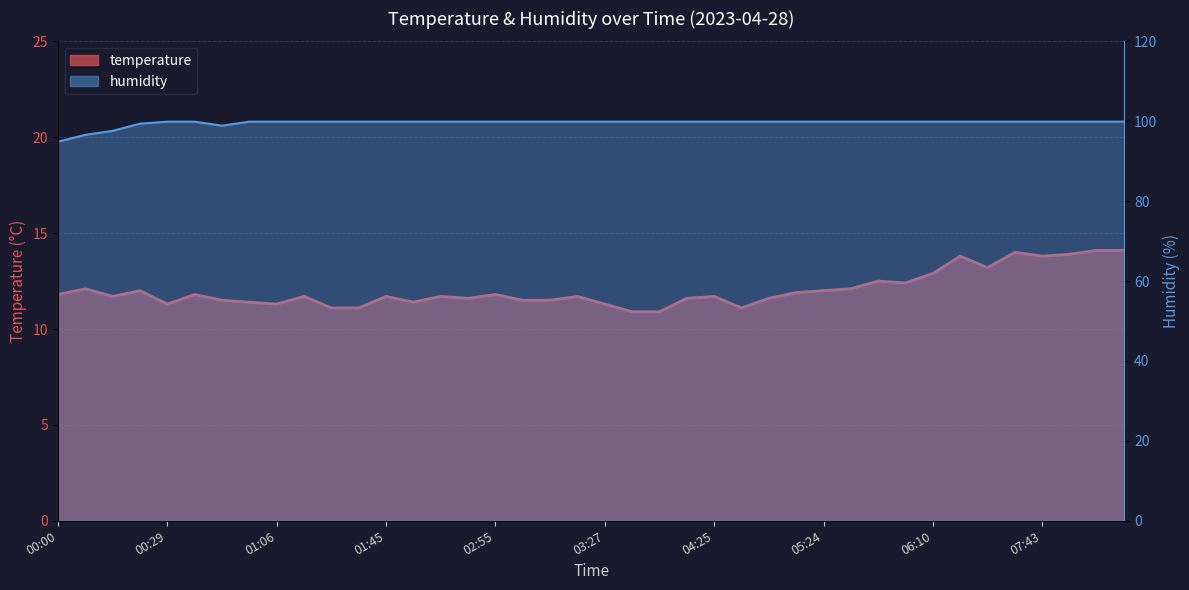

At how many categories does at least one series exceed 84?

40